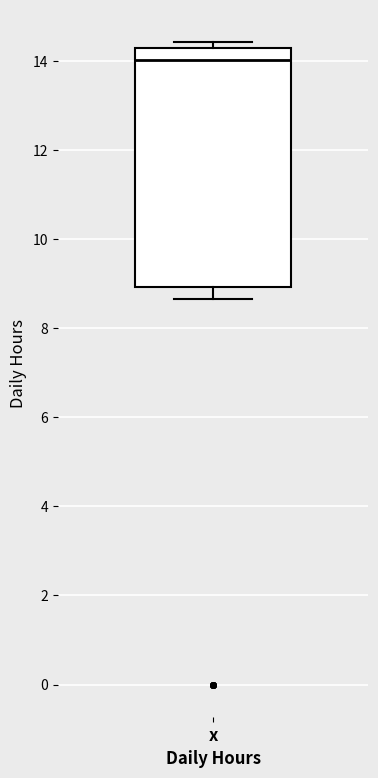

Read this box plot against the y-axis: the position of the median line, the range covered by the box, and the ends of both whiskers. The values are not printed on the chart, so give them approximately, as read against the axis.

median 14.0, box 9.0 to 14.2, whiskers 8.6 to 14.4